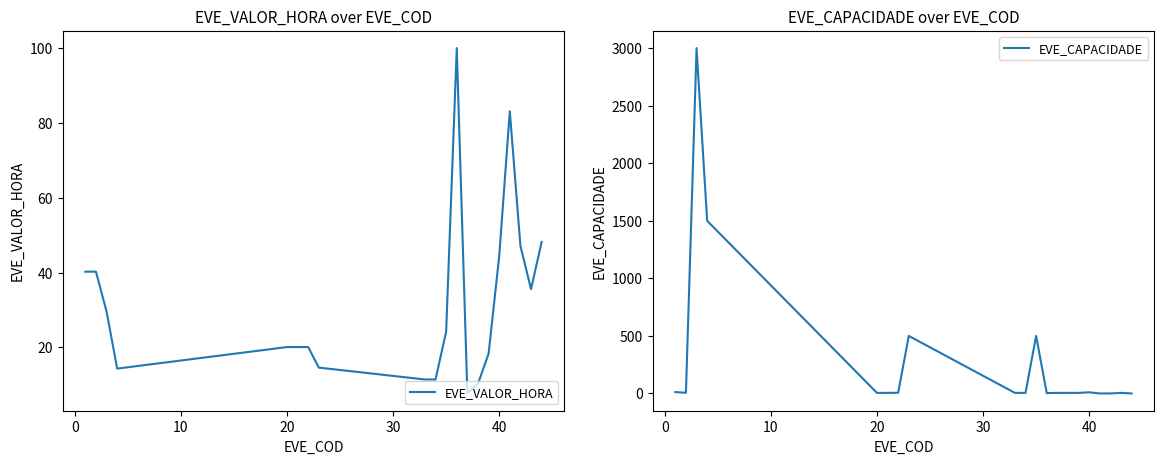

What is the minimum value for EVE_VALOR_HORA?

7.7